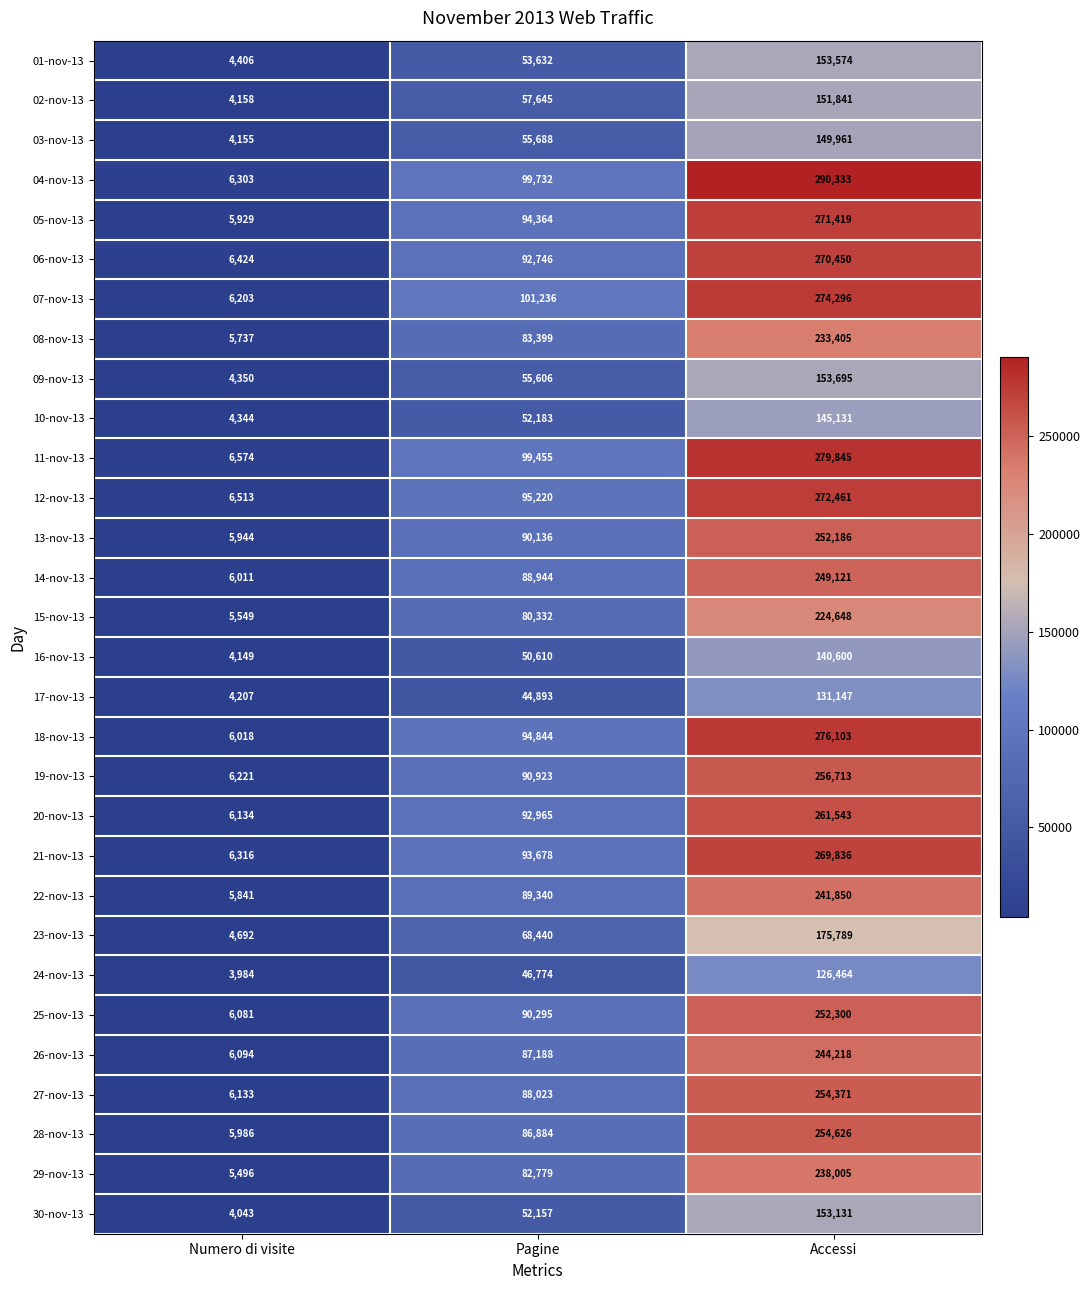

What is the maximum value for 08-nov-13?

233405